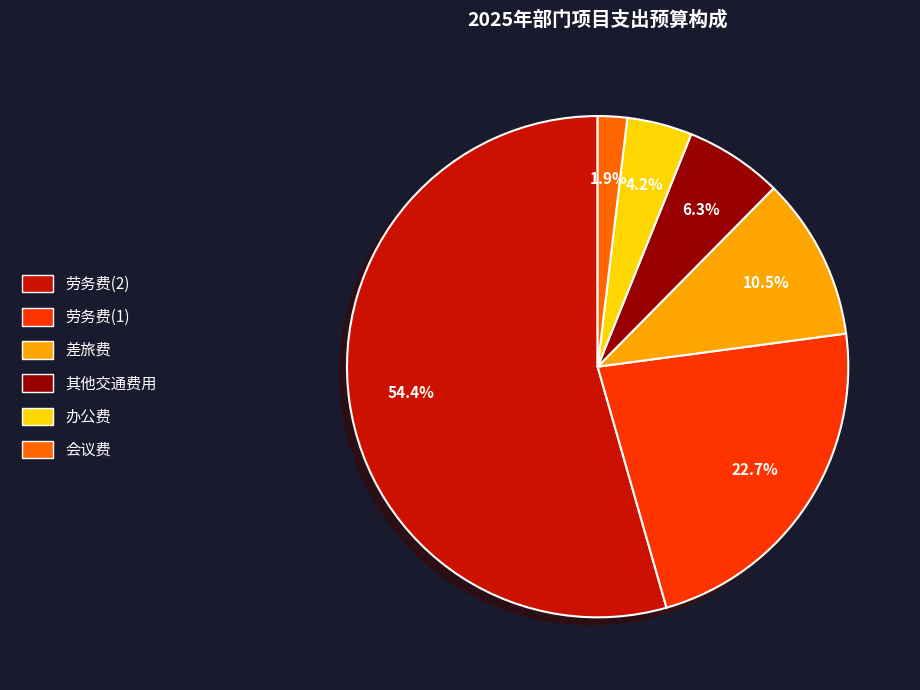

How many segments does this pie chart have?

6